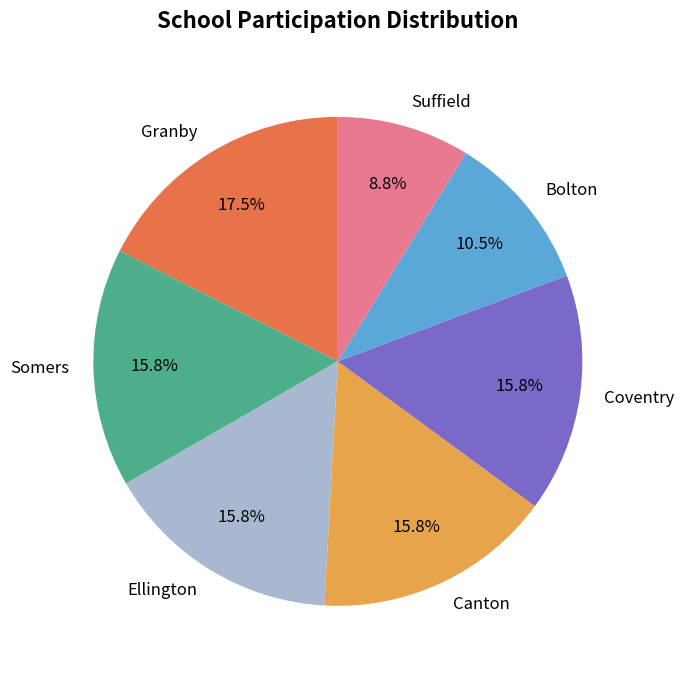

What is the largest slice in the pie chart?

Granby